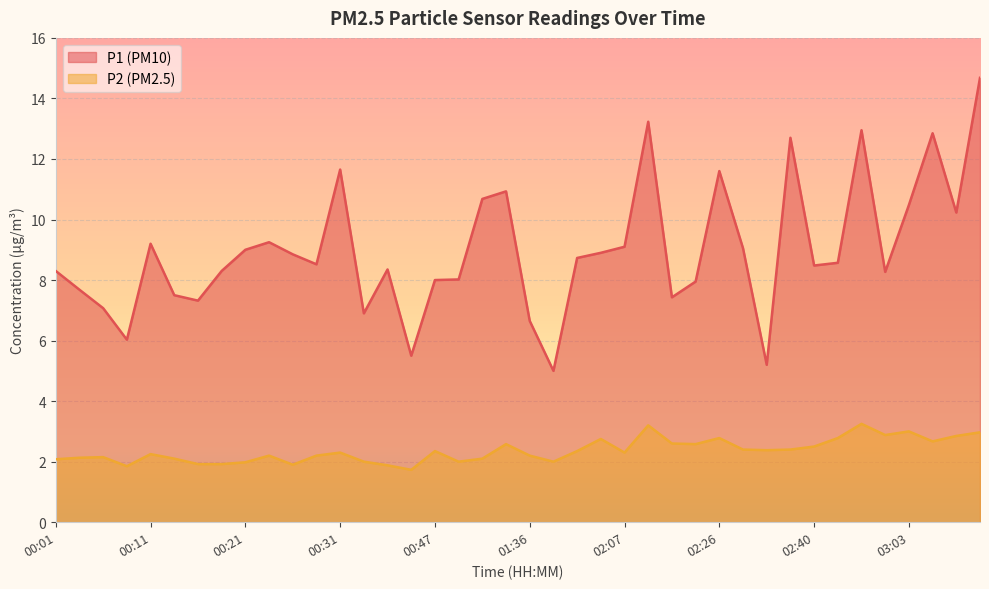

Which category has the lowest value across all series?

00:38